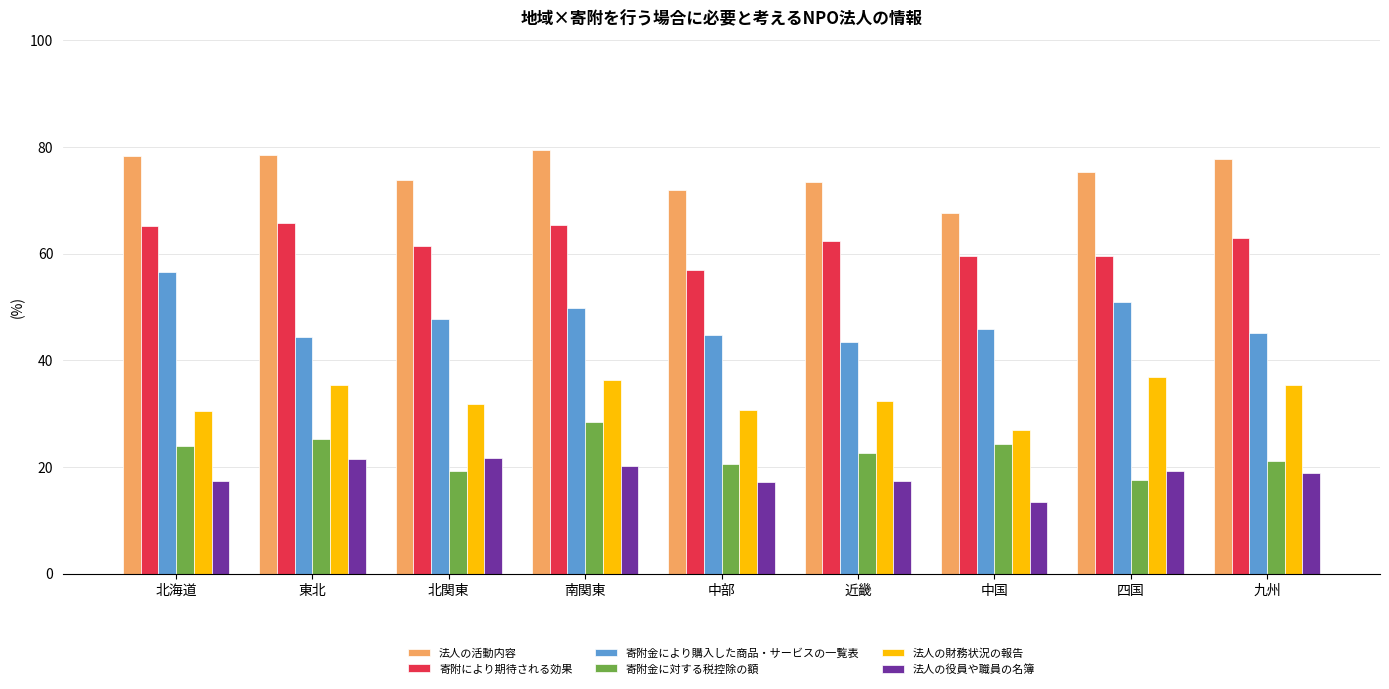

Is it true that 法人の財務状況の報告 equals 30.4 at 北海道?

True